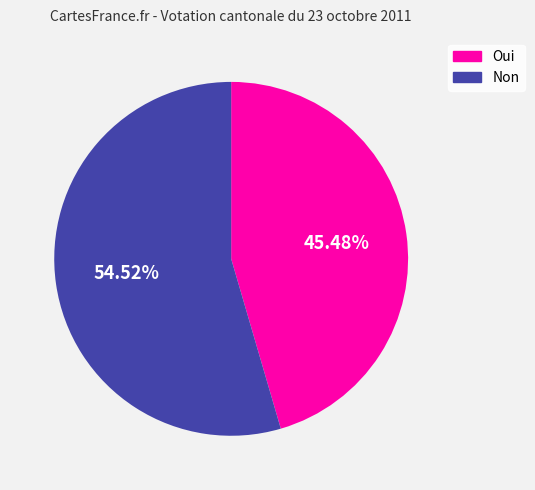

Is there any slice that represents more than half of the pie?

Yes